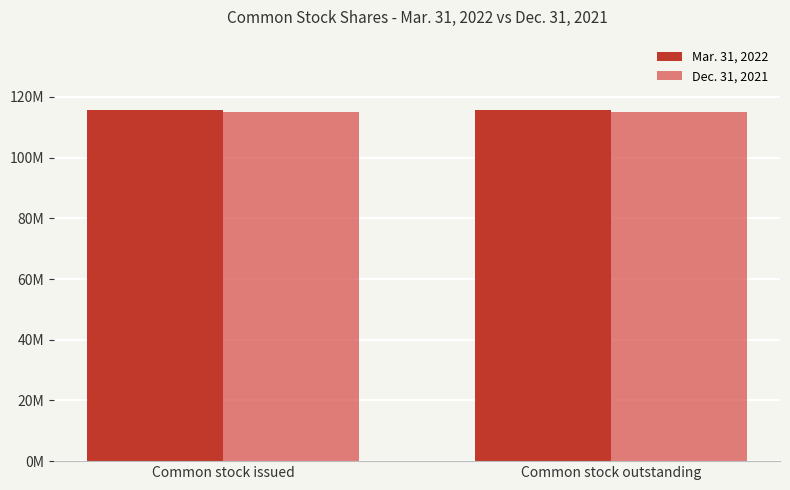

What are all the series names shown in the legend?

Mar. 31, 2022, Dec. 31, 2021